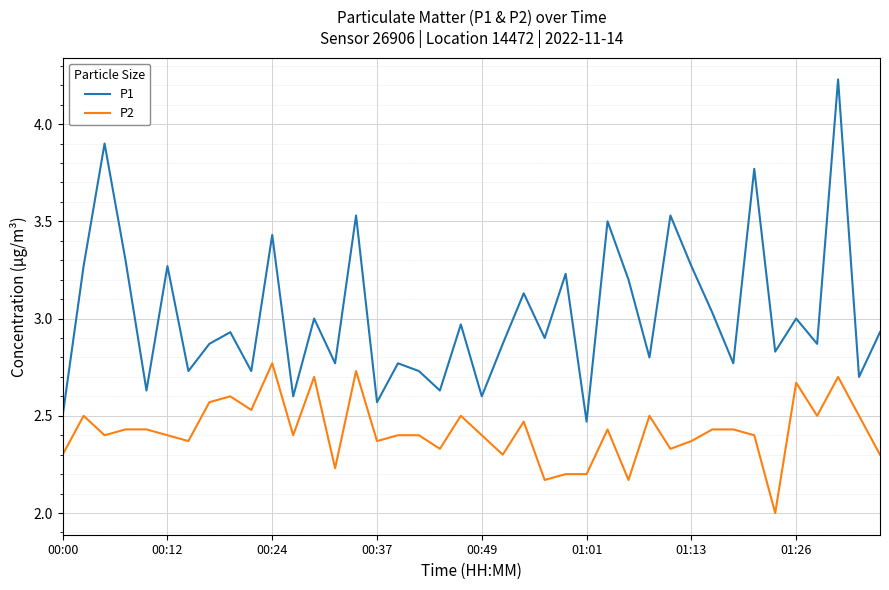

Which series has the largest total across all categories?

P1